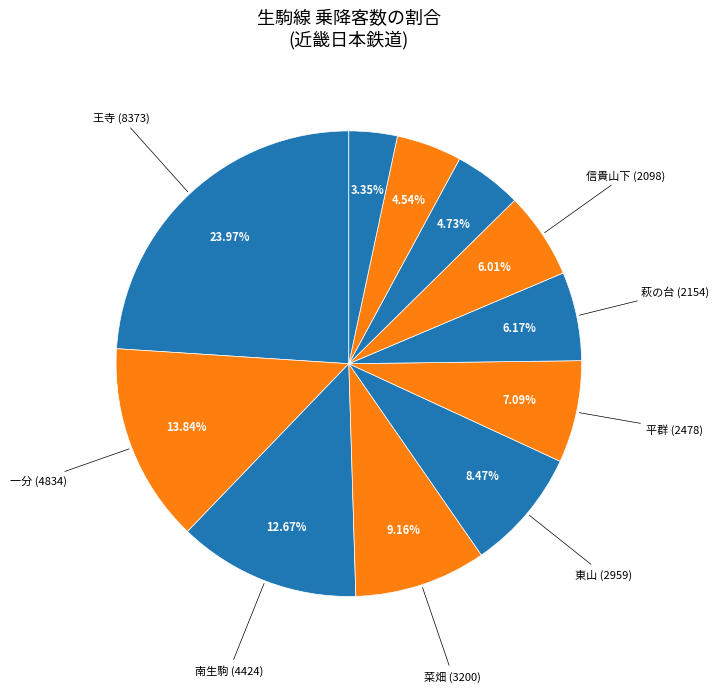

How many slices are in this pie chart?

11